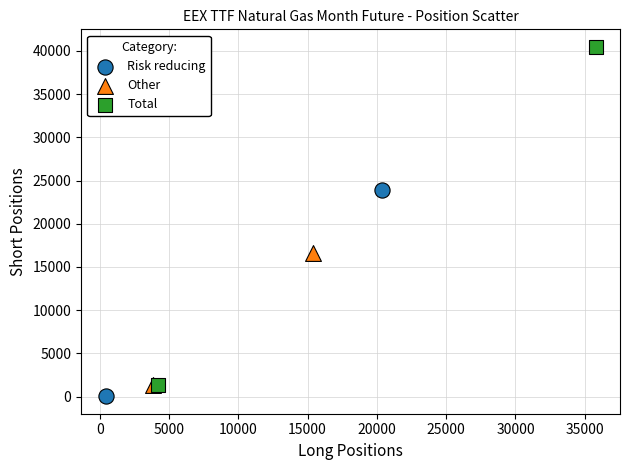

Which series reaches the minimum Y coordinate?

Risk reducing